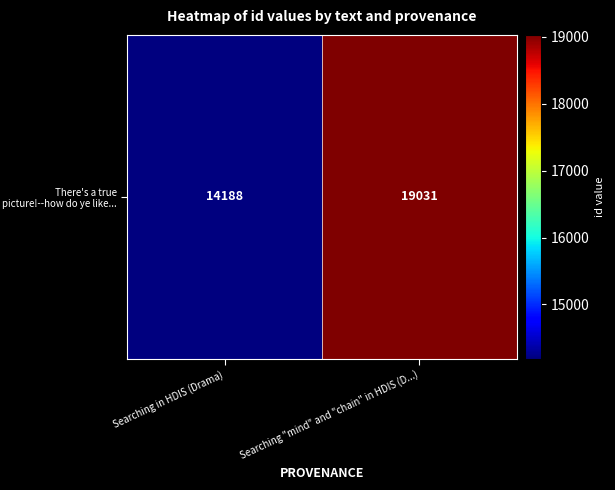

List the labels in order of value, largest first.

Searching "mind" and "chain" in HDIS (D...), Searching in HDIS (Drama)